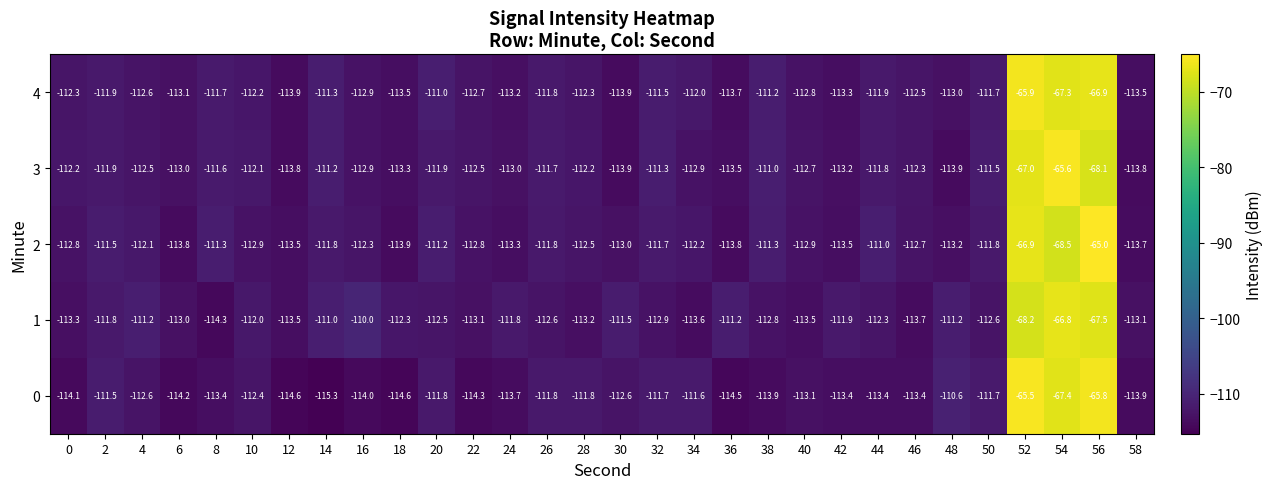

How many values in the 0 series exceed -113?

14